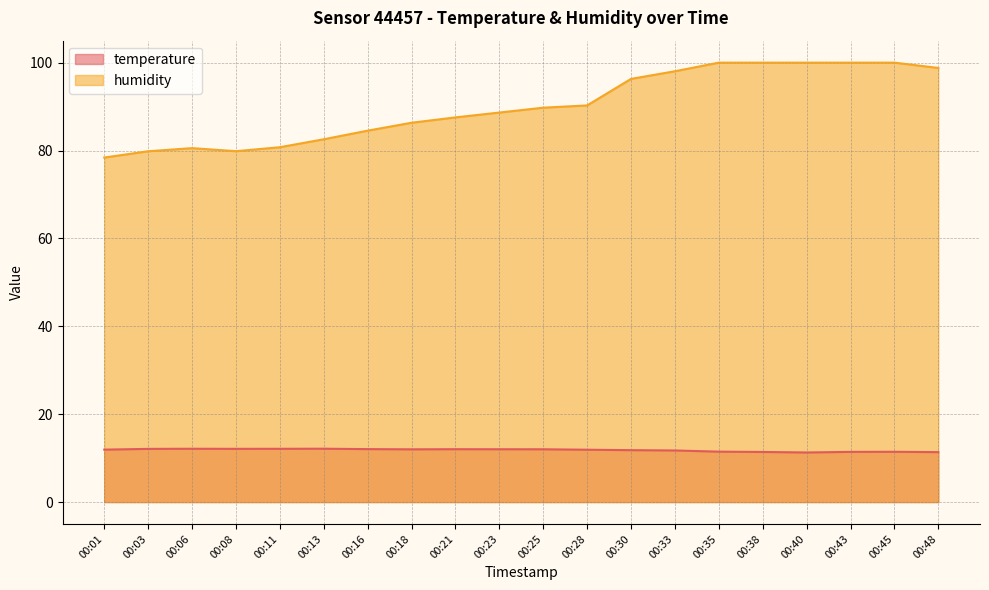

In humidity, how many points are higher than both neighbors (excluding endpoints)?

1